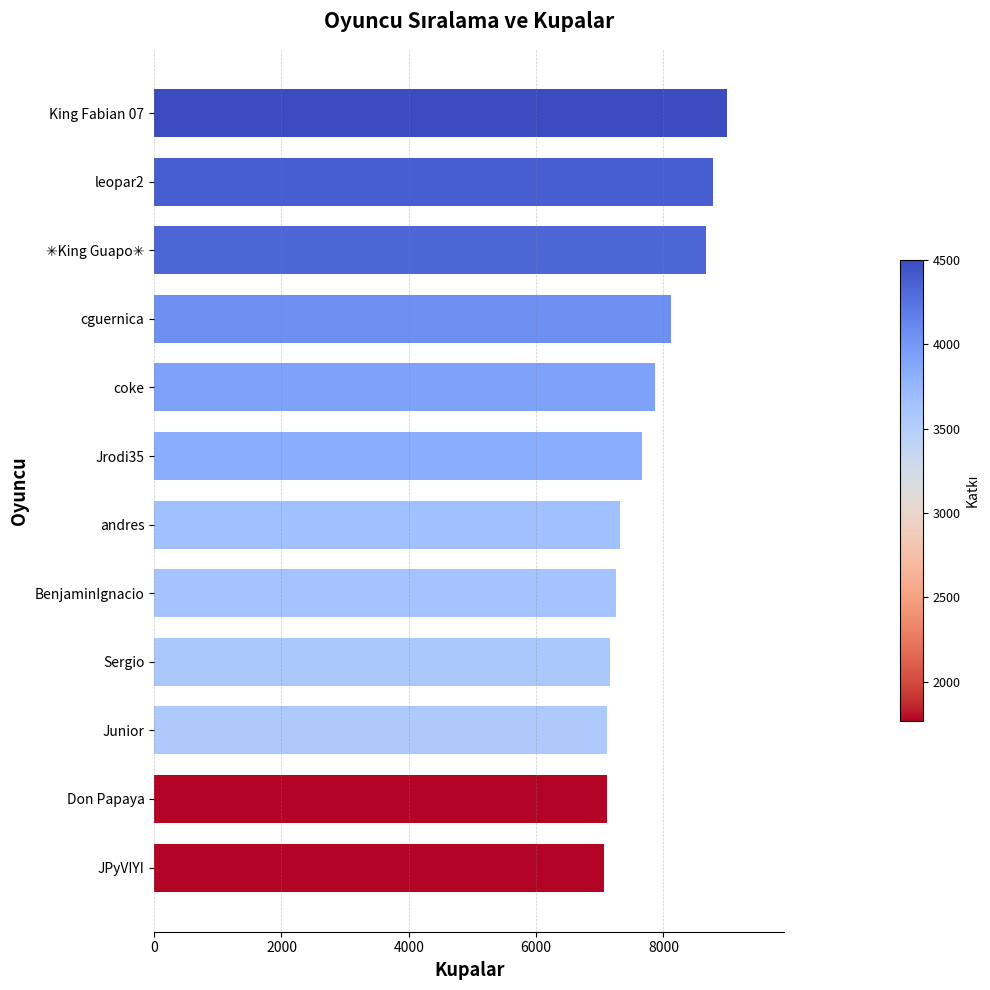

Approximately how many times larger is the value at coke compared to Junior?

1.1